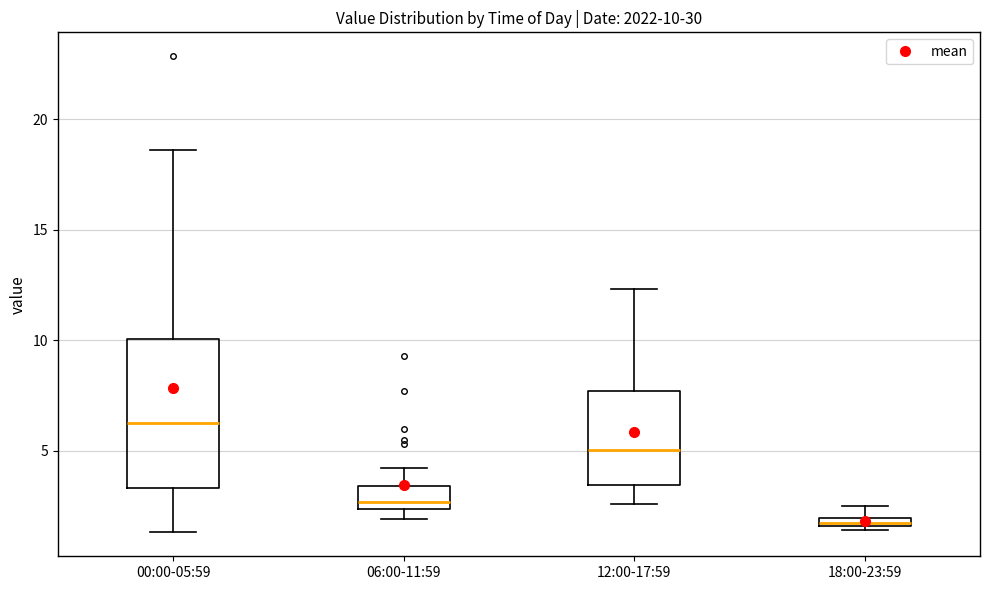

Which box's median line is the lowest?

18:00-23:59